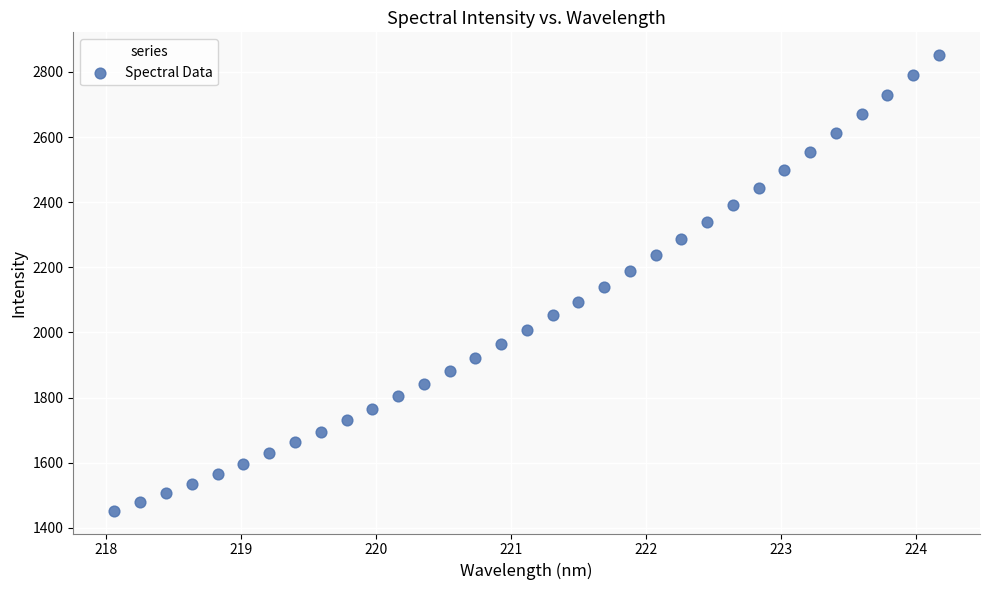

What is the range of Y values (max minus min)?

1399.0